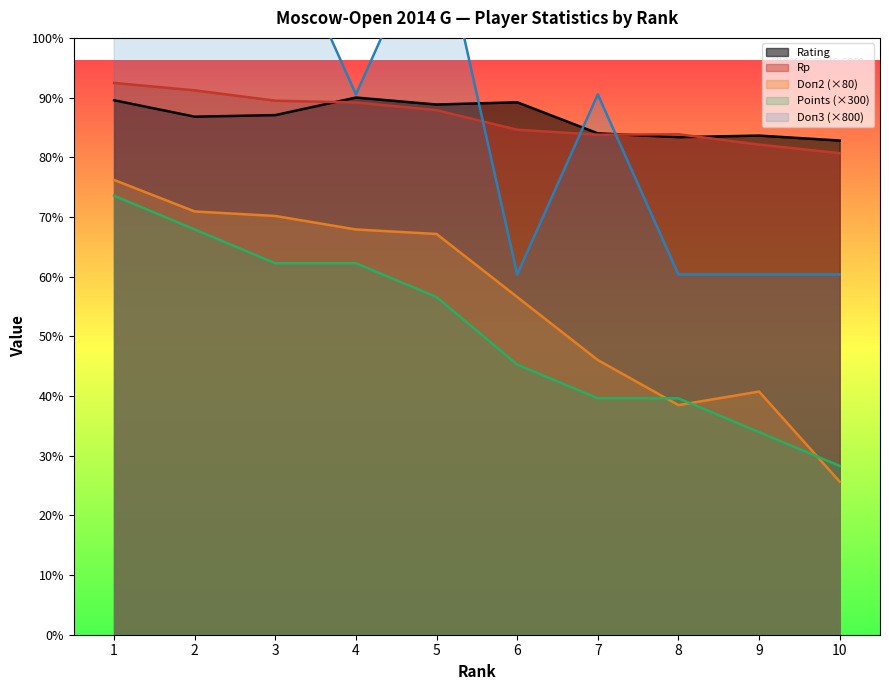

Which series changed the most between 8 and 10?

Doп2